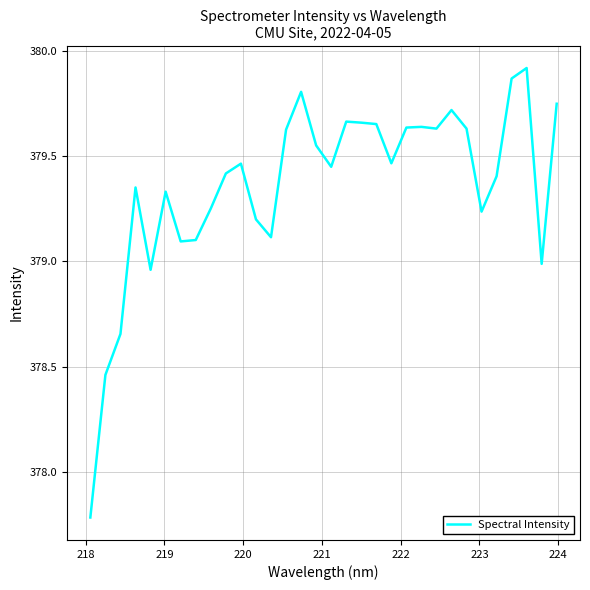

What is the sum of all values?

12139.5